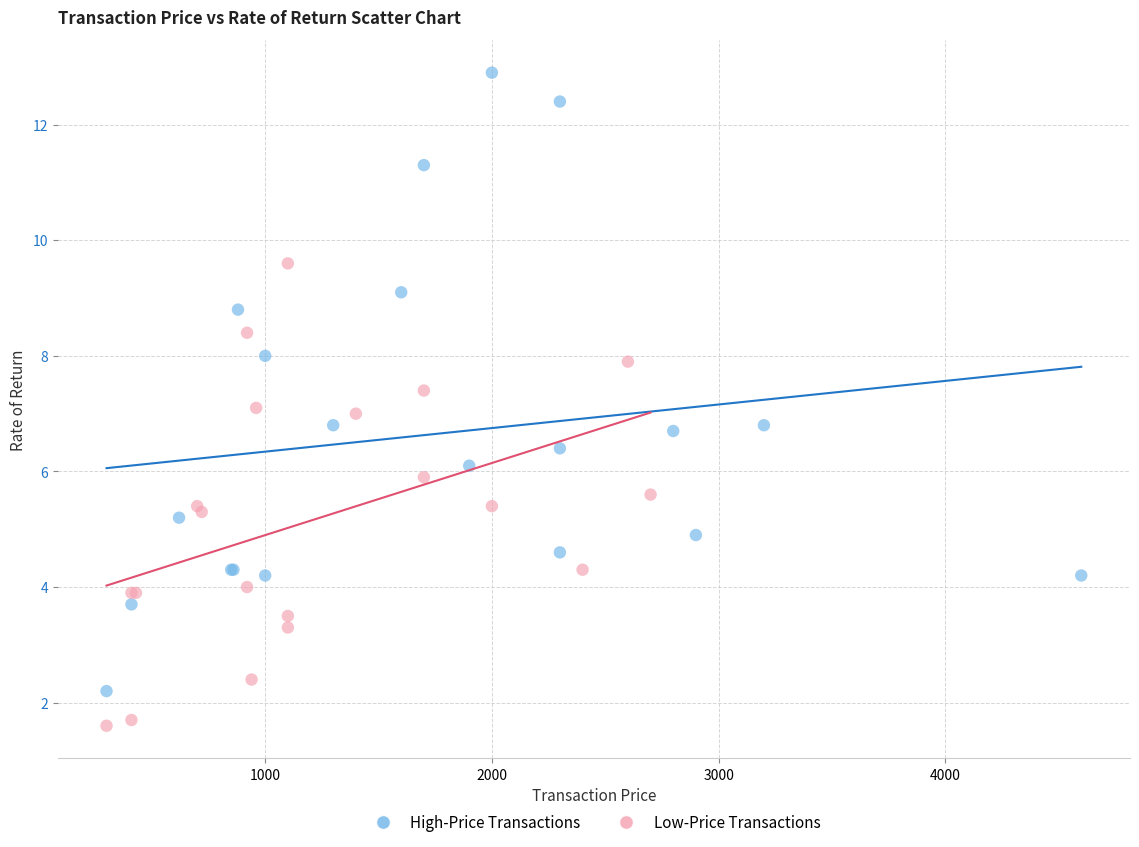

Which series reaches the minimum Y coordinate?

Low-Price Transactions